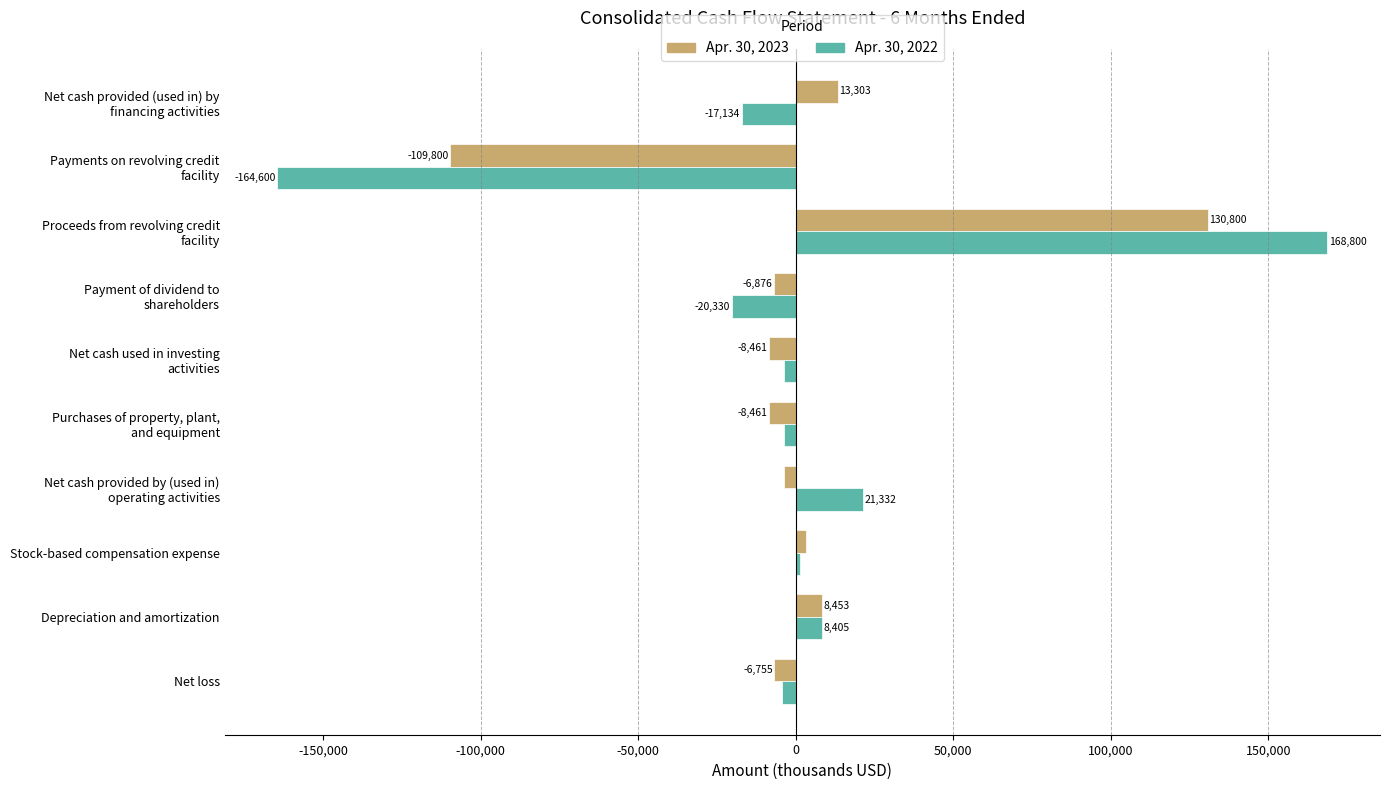

What is the difference between the second highest and minimum values in the Apr. 30, 2023 series?

123103